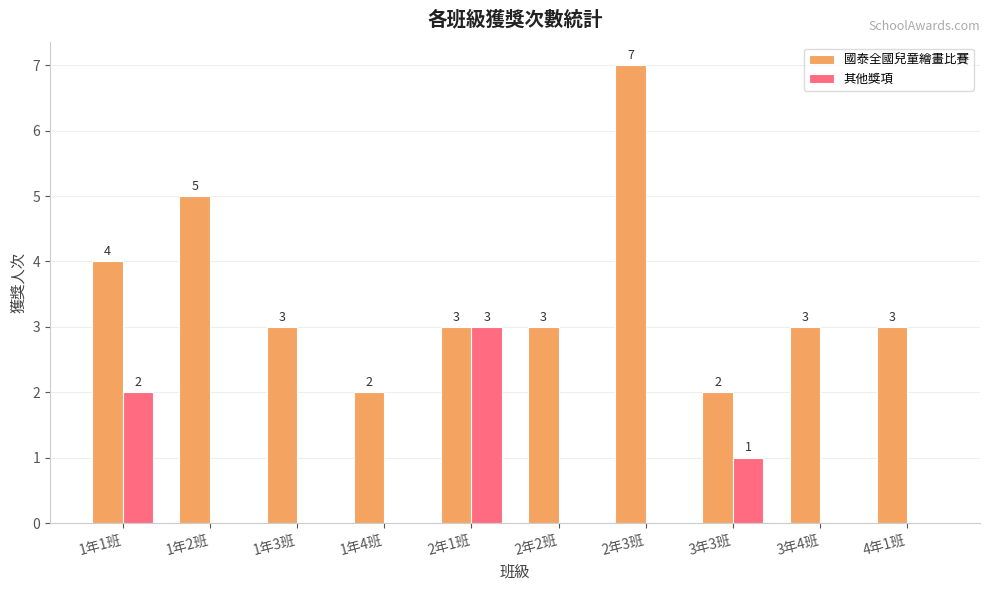

At which label is 國泰全國兒童繪畫比賽 closest to 4?

1年1班